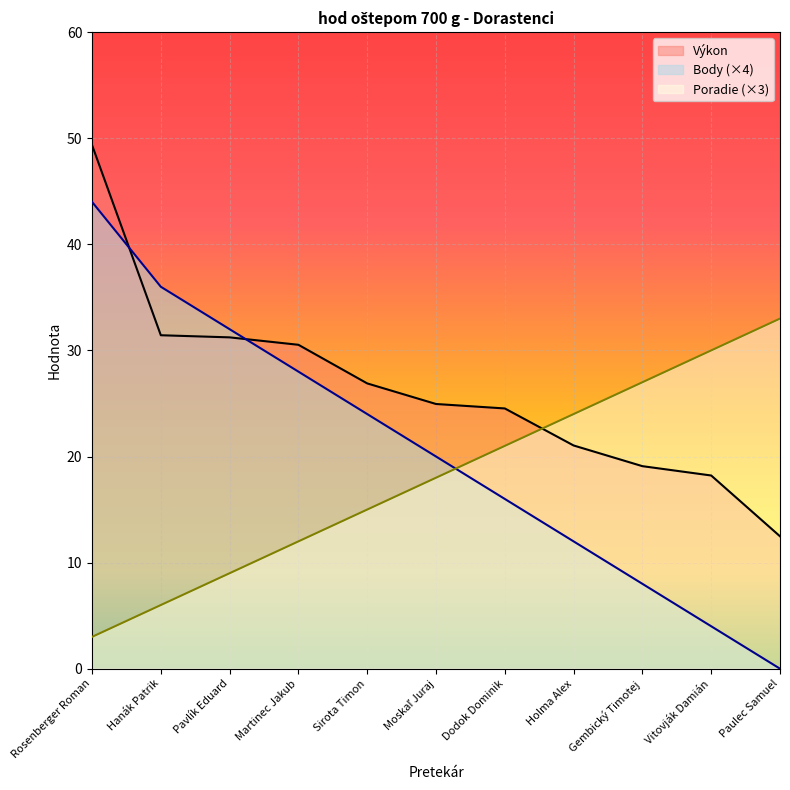

Where do Výkon and Body first cross each other?

Rosenberger Roman and Hanák Patrik